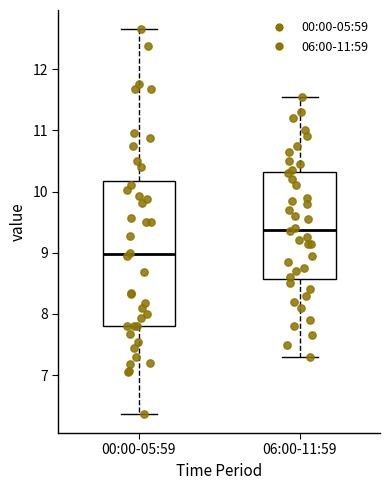

Where is the lower edge of the box for 06:00-11:59 on the y-axis? The values are not printed on the chart, so give them approximately, as read against the axis.

8.6